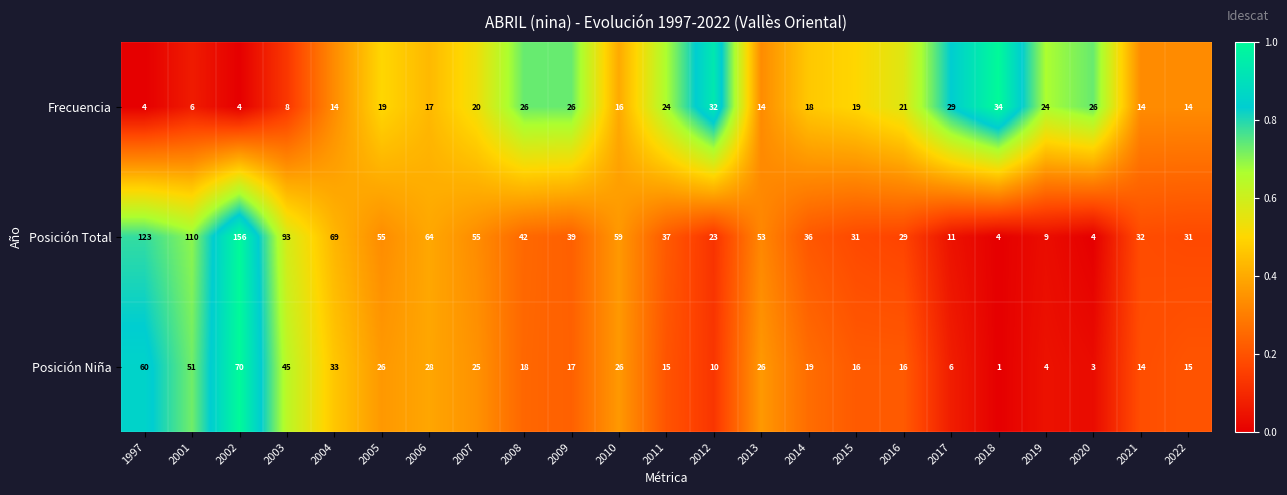

What is the difference between the Posición Total values at 2006 and 2005?

9